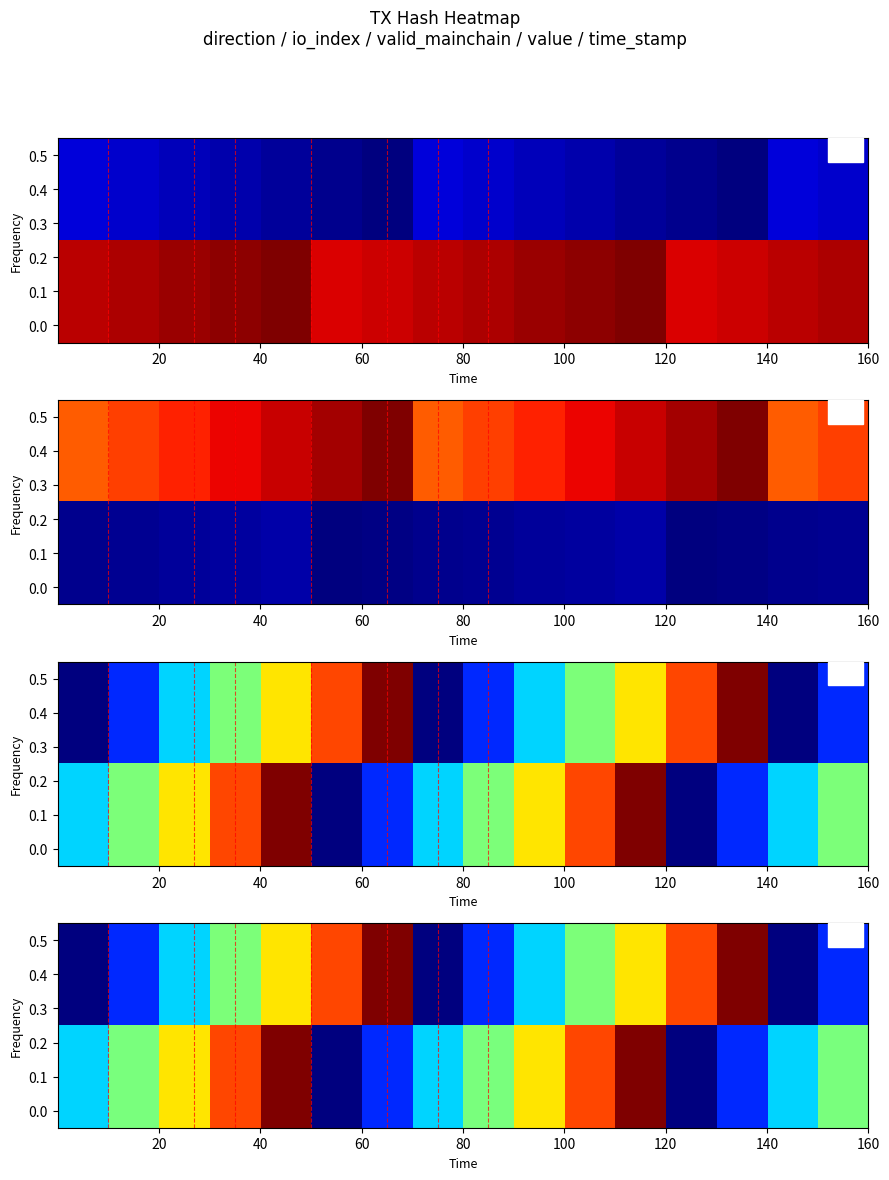

How many categories are shown in the chart?

16